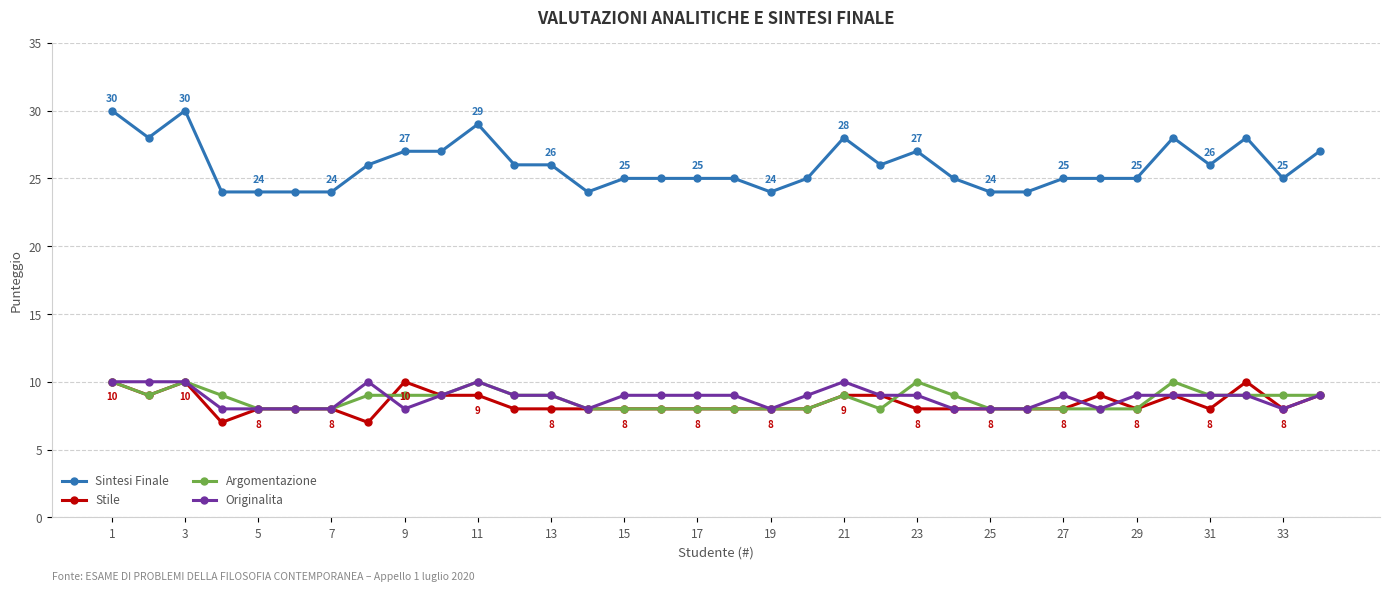

What is the value of the Originalita point at the 6th from the left?

8